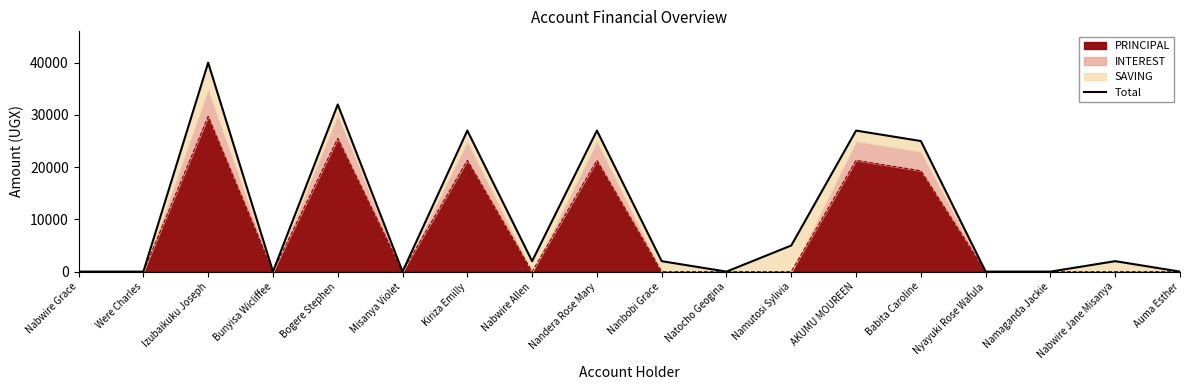

The value at Kiriza Emilly is 8105. True or false?

False